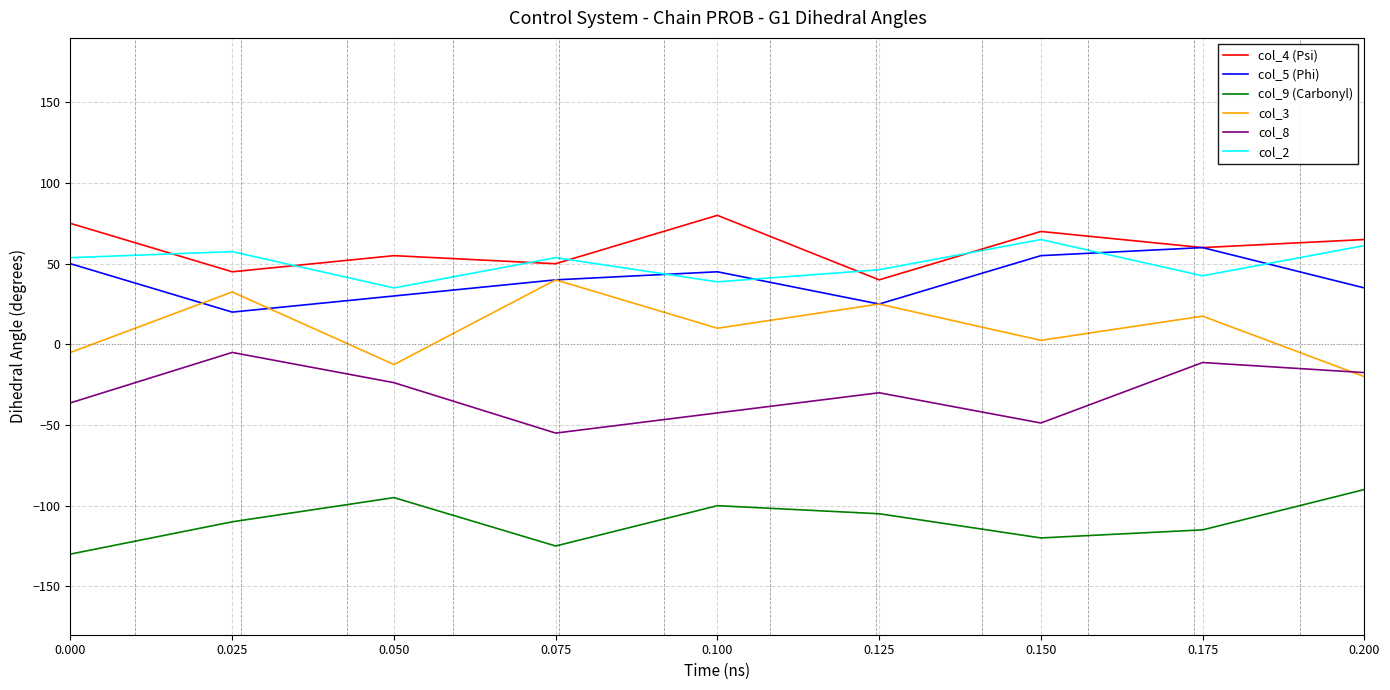

What is the average value of the col_2 series?

50.4